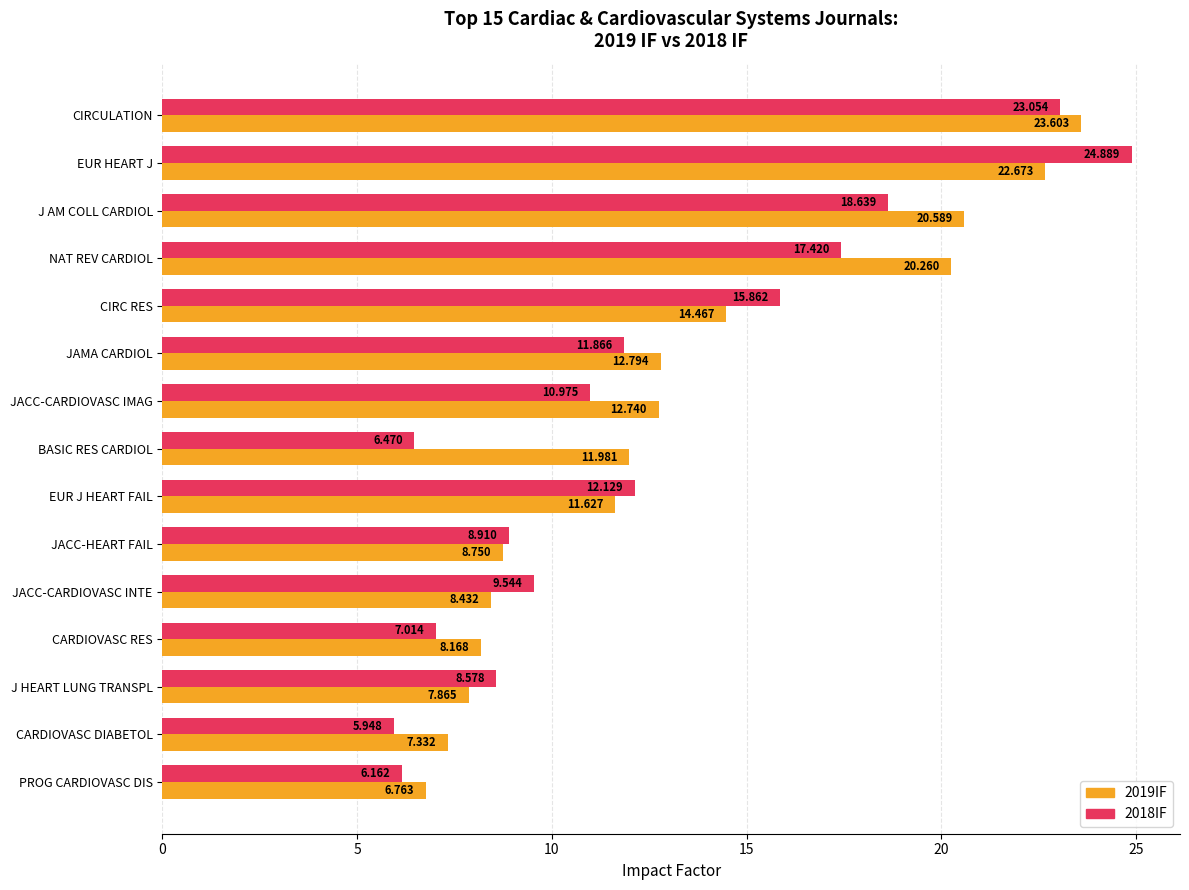

What is the maximum value for 2018IF?

24.9